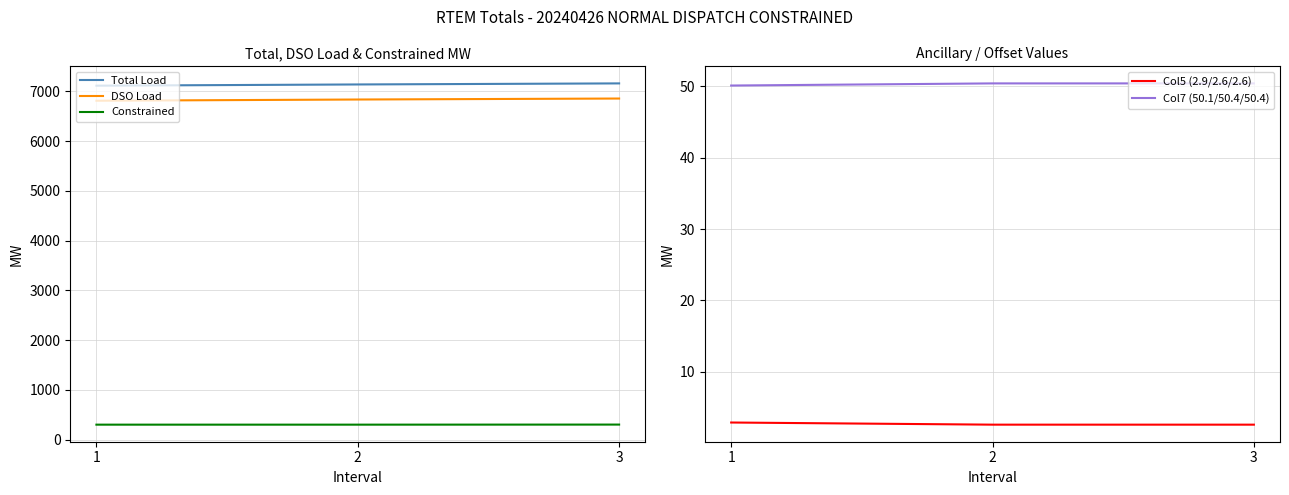

Reading left to right, extract all data points from this chart.

Total Load: 7114.6	7139.1	7160.4
DSO Load: 6812.1	6836.5	6856.3
Constrained: 302.5	302.6	304.1
Col5 (2.9/2.6/2.6): 2.9	2.6	2.6
Col7 (50.1/50.4/50.4): 50.1	50.4	50.4